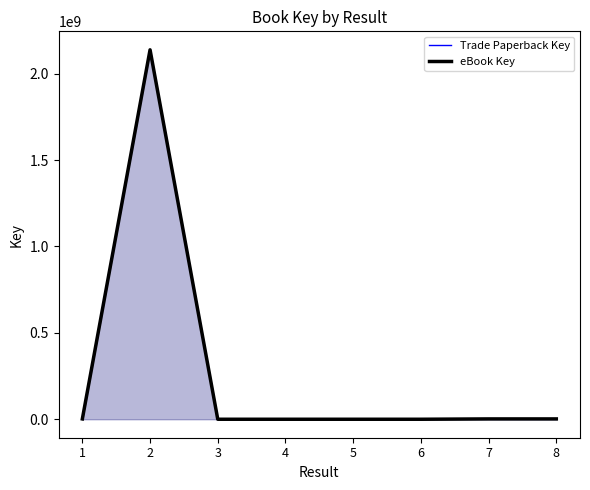

Which label corresponds to the largest value in the chart?

2